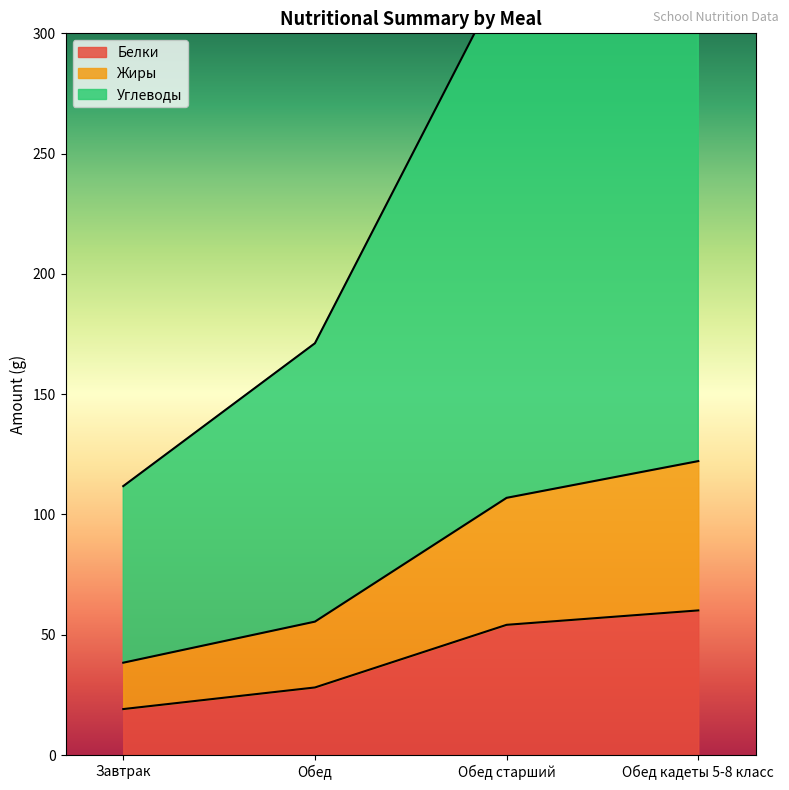

What is the sum of all Углеводы values?

982.4